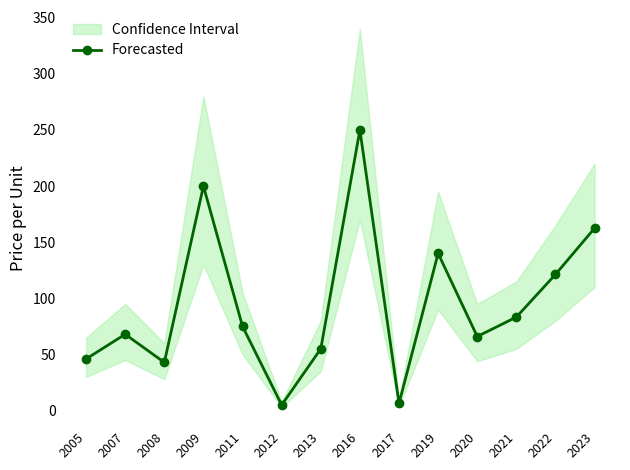

Where does the data first go above 75?

2009